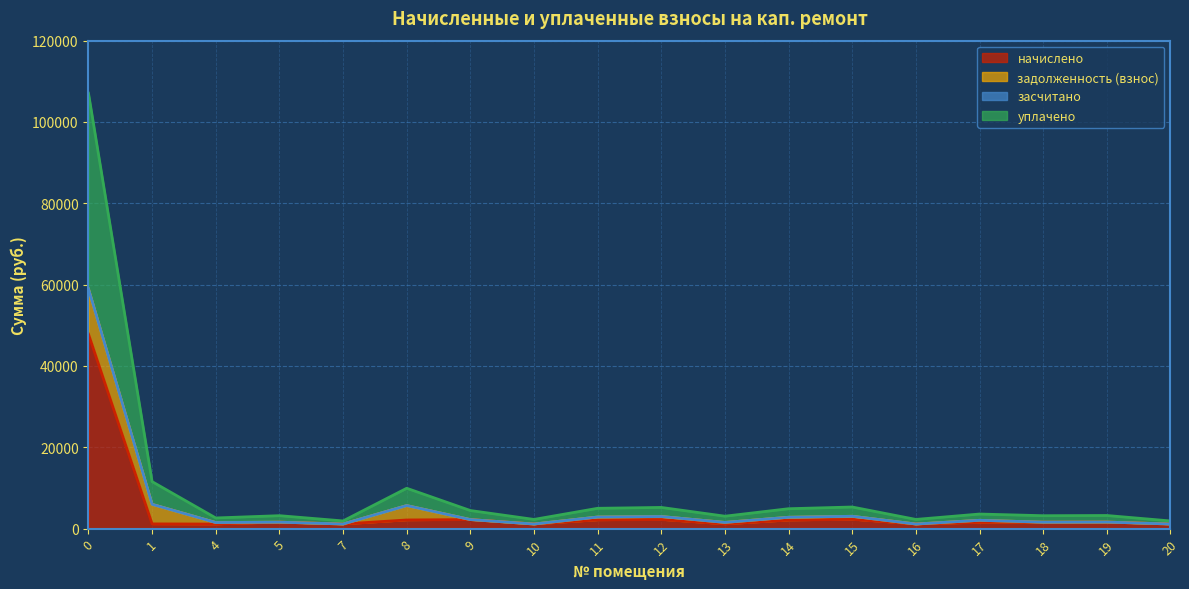

What is the difference between the уплачено values at 4 and 10?

360.1